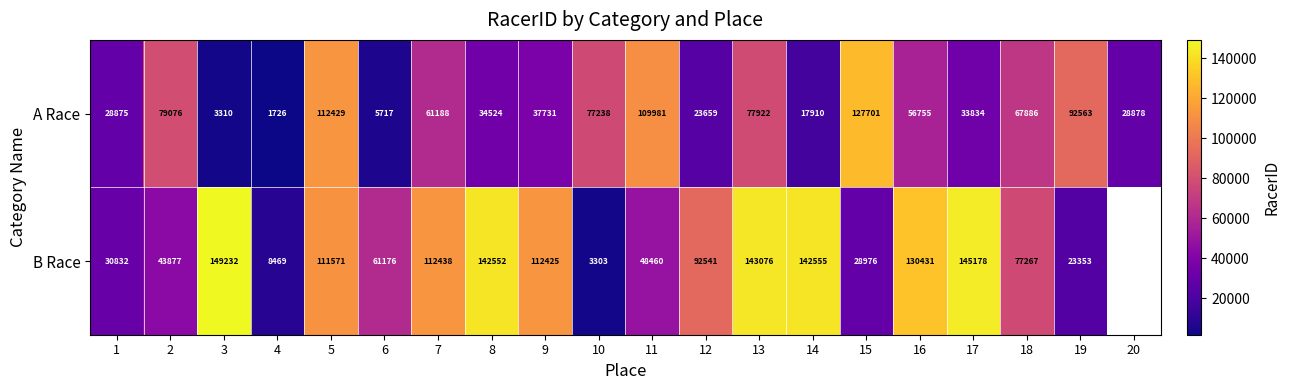

Which label corresponds to the largest value in the chart?

3